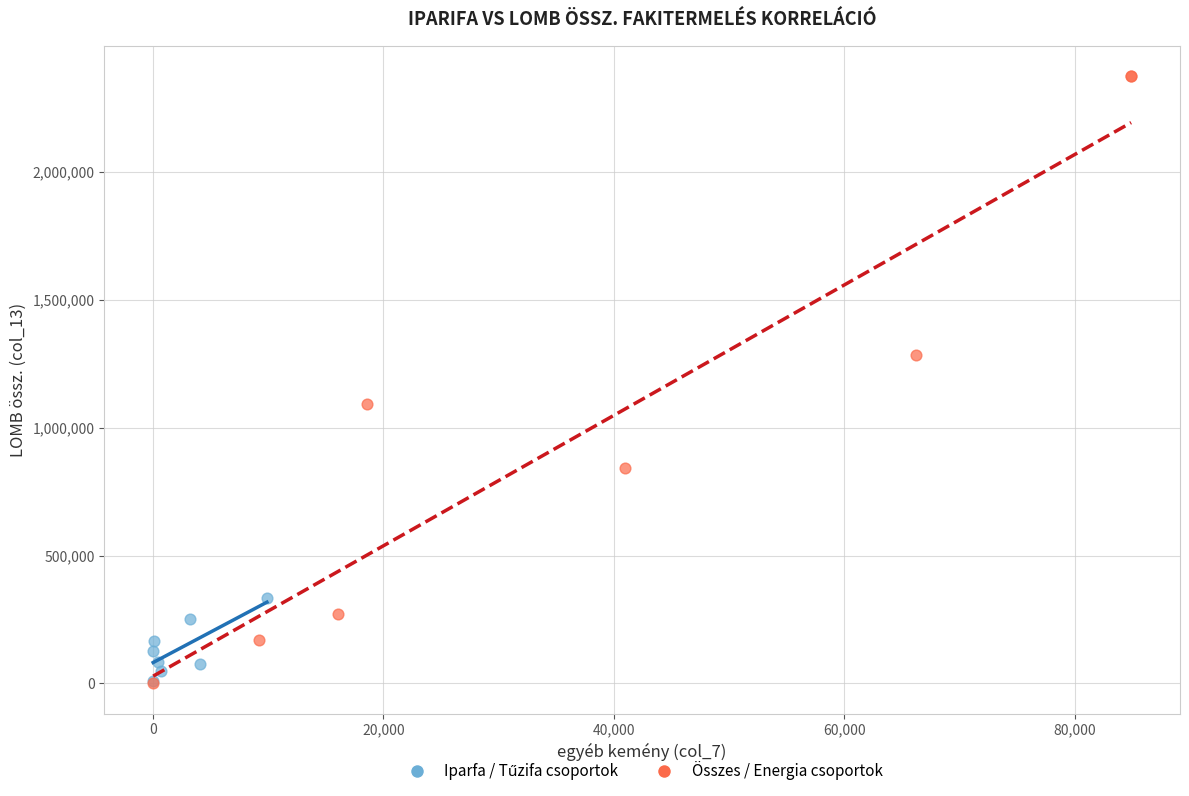

Which series contains the highest Y value?

Összes / Energia csoportok